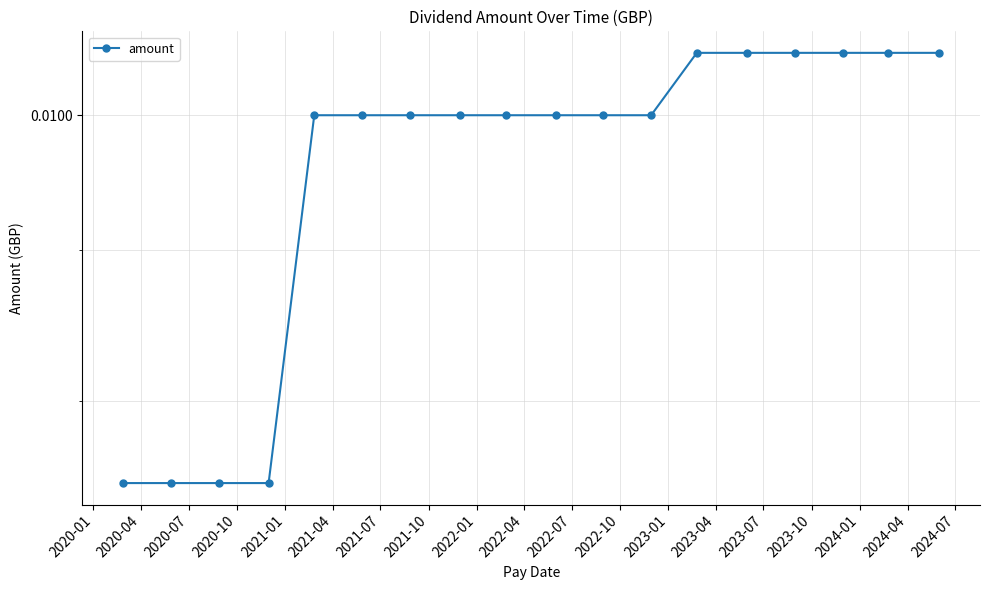

True or false: there are more than 0 points higher than both neighbors.

False